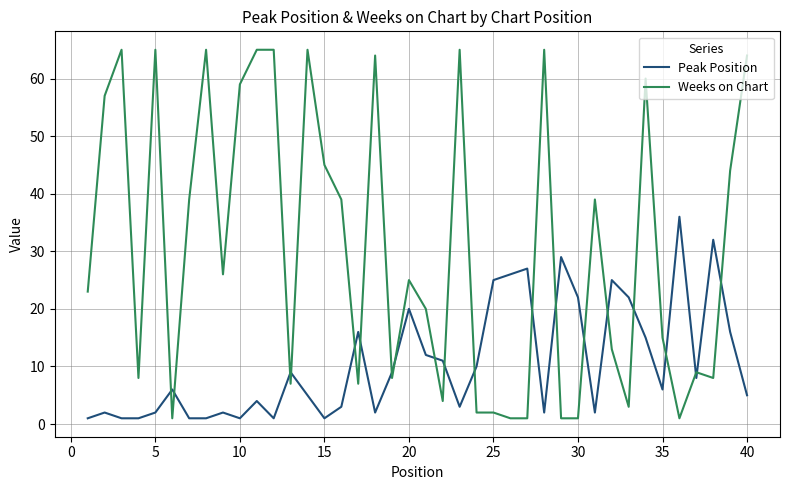

Which series has the widest spread of values?

Weeks on Chart